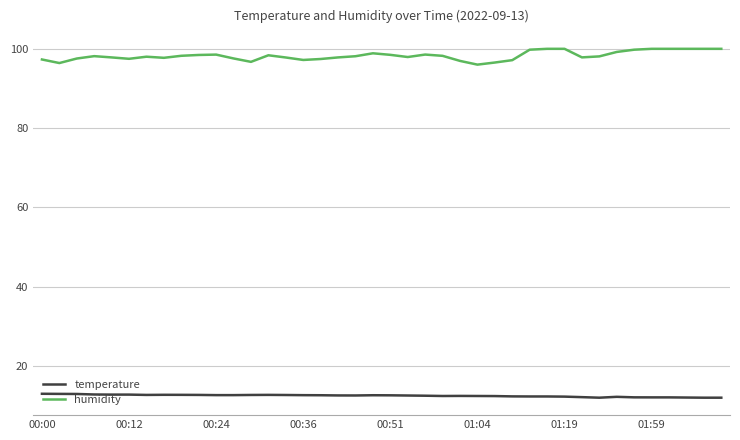

True or false: humidity and temperature intersect in this chart.

False